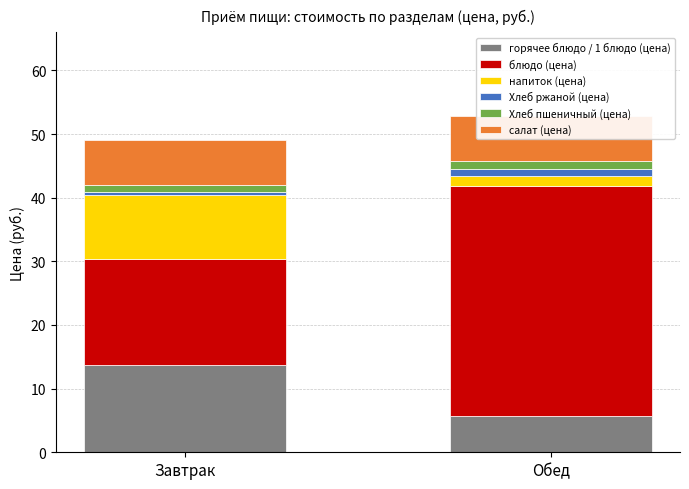

Reading left to right, extract all data points from this chart.

горячее блюдо / 1 блюдо (цена): Завтрак=13.7	Обед=5.7
блюдо (цена): Завтрак=16.6	Обед=36.2
напиток (цена): Завтрак=10.1	Обед=1.6
Хлеб ржаной (цена): Завтрак=0.5	Обед=1.0
Хлеб пшеничный (цена): Завтрак=1.0	Обед=1.3
салат (цена): Завтрак=7.1	Обед=7.0